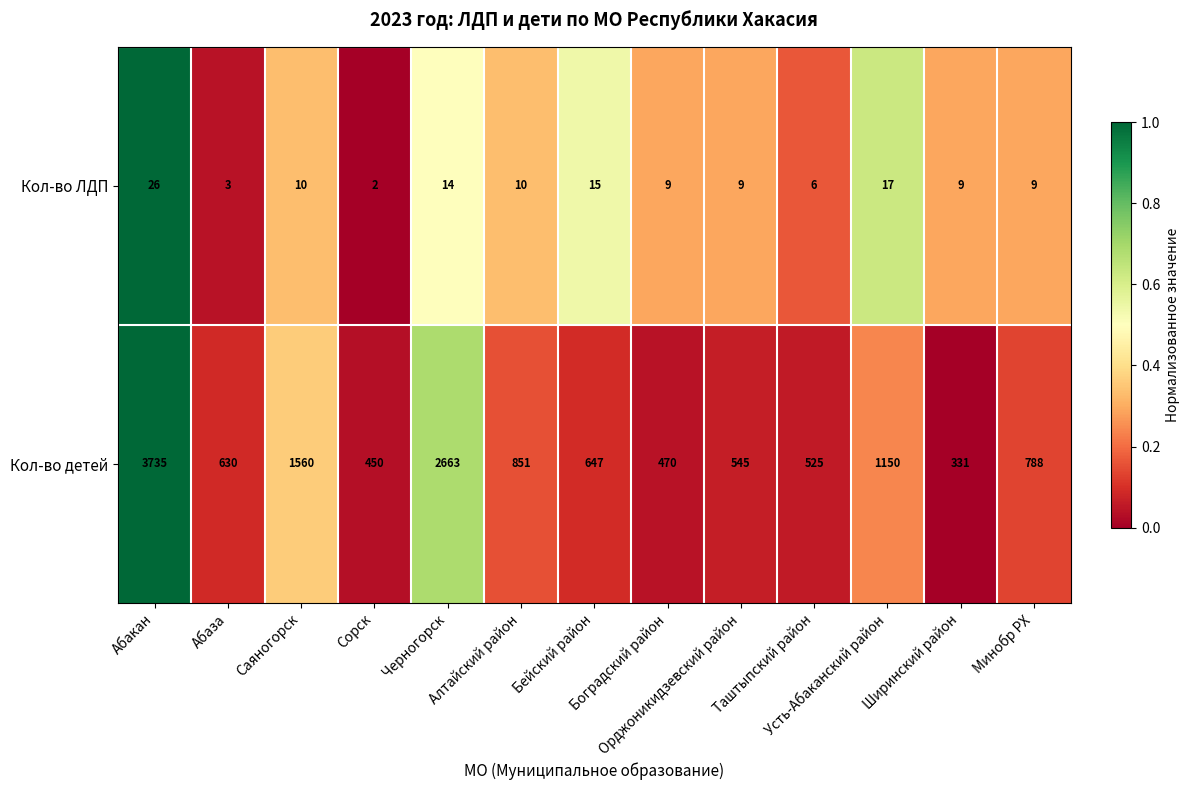

Rank the series by their average value, from lowest to highest.

Кол-во ЛДП, Кол-во детей